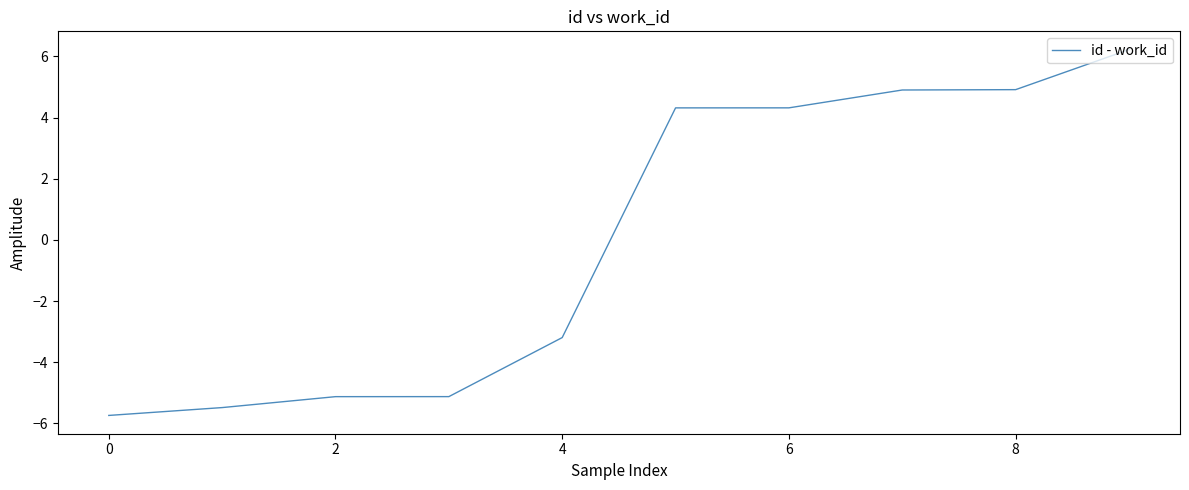

What is the minimum value shown in the chart?

-5.7